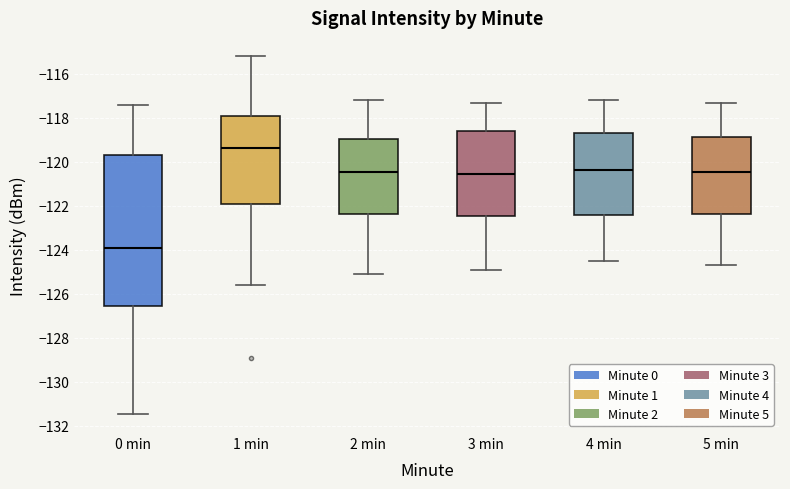

Where is the upper edge of the box for 1 min on the y-axis? The values are not printed on the chart, so give them approximately, as read against the axis.

-118.0